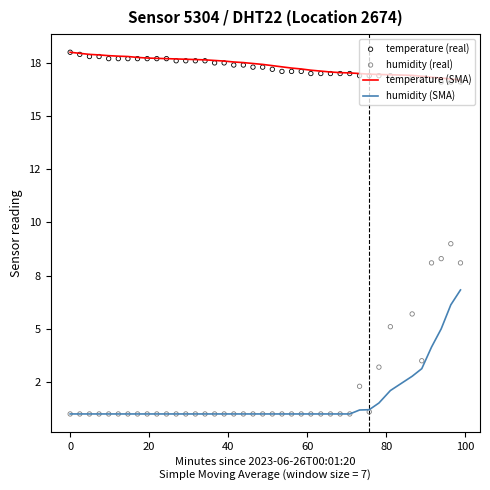

Which series contains the lowest Y value?

humidity (SMA)